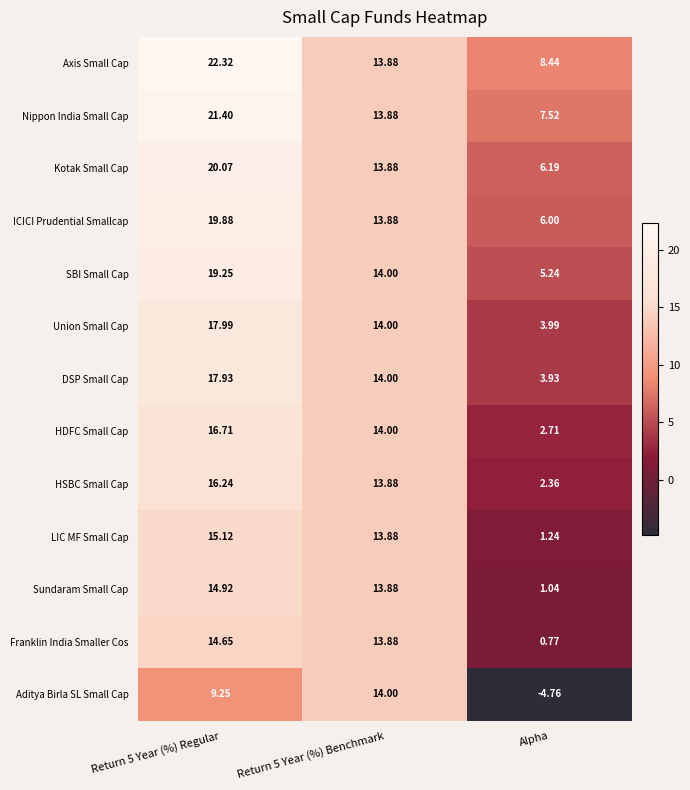

Which series has the widest spread of values?

Aditya Birla SL Small Cap